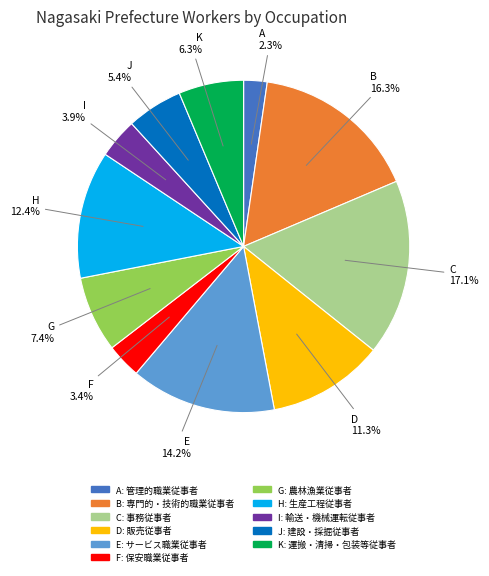

Count the number of slices in the pie.

11